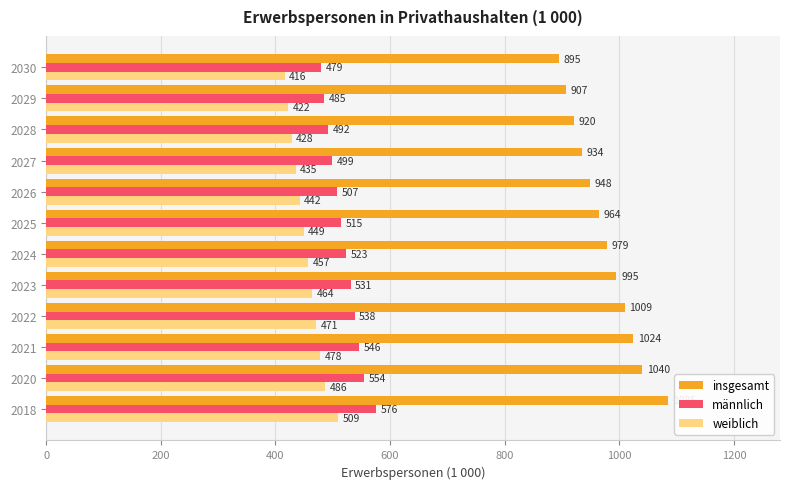

Rank the categories by insgesamt value from highest to lowest.

2018, 2020, 2021, 2022, 2023, 2024, 2025, 2026, 2027, 2028, 2029, 2030